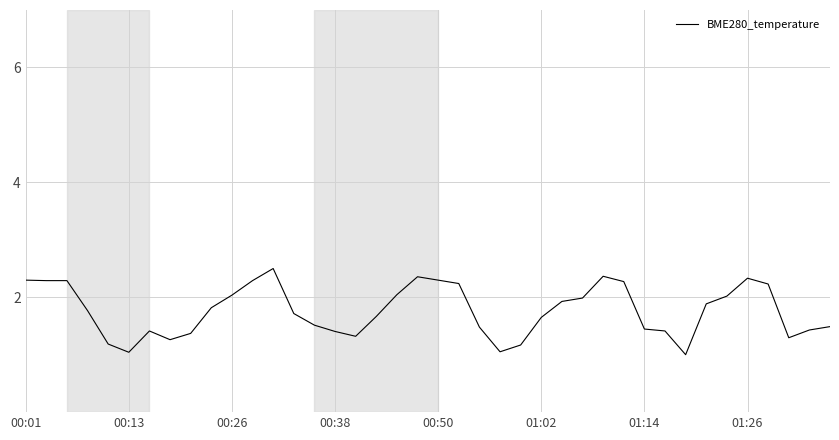

What is the difference between the maximum and minimum values?

1.5